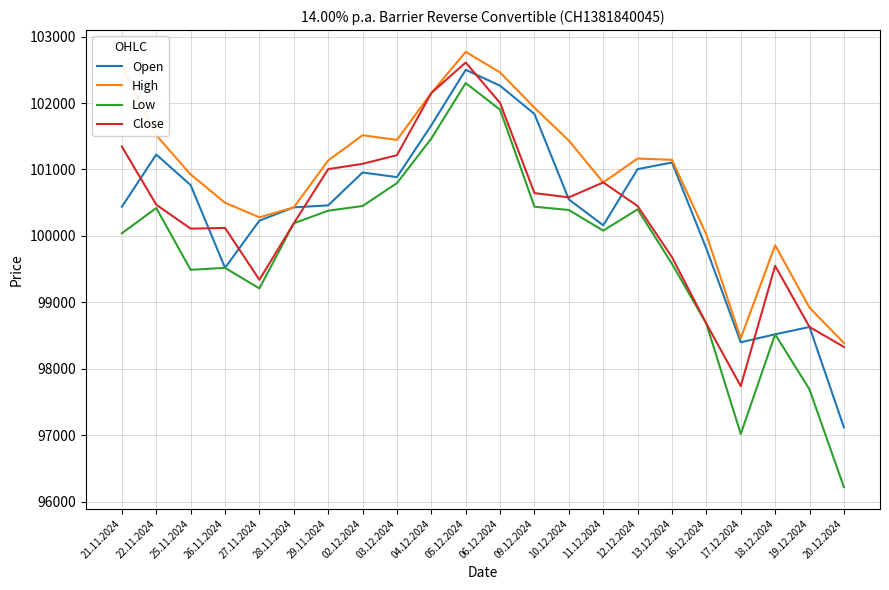

Read the High value at 20.12.2024, to the nearest 10.

98390